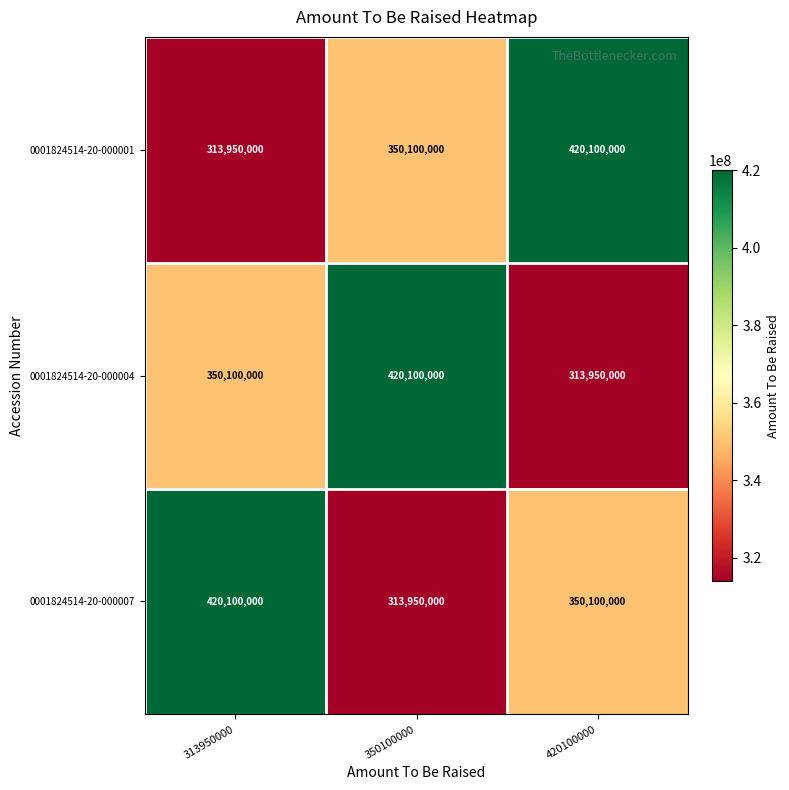

What is the total value across all series at 350100000?

1084150000